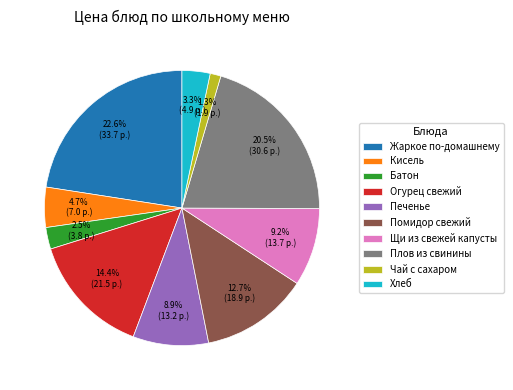

What is the ratio of the value at Помидор свежий to the value at Печенье?

1.4